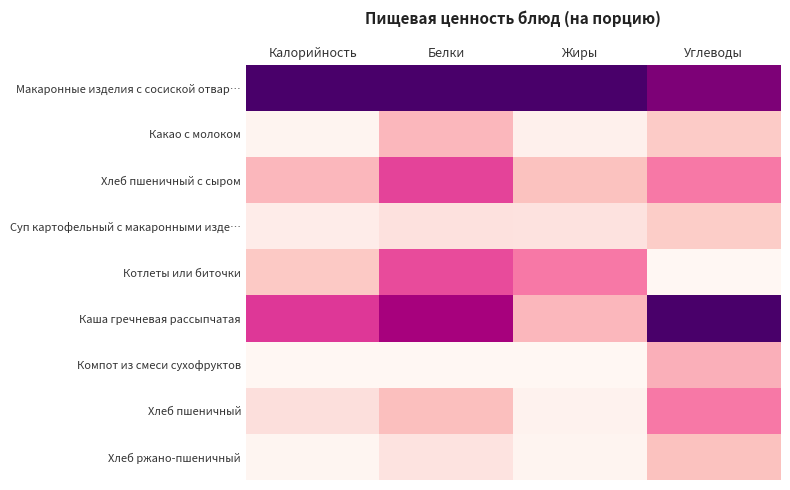

How many series are shown in this chart?

9